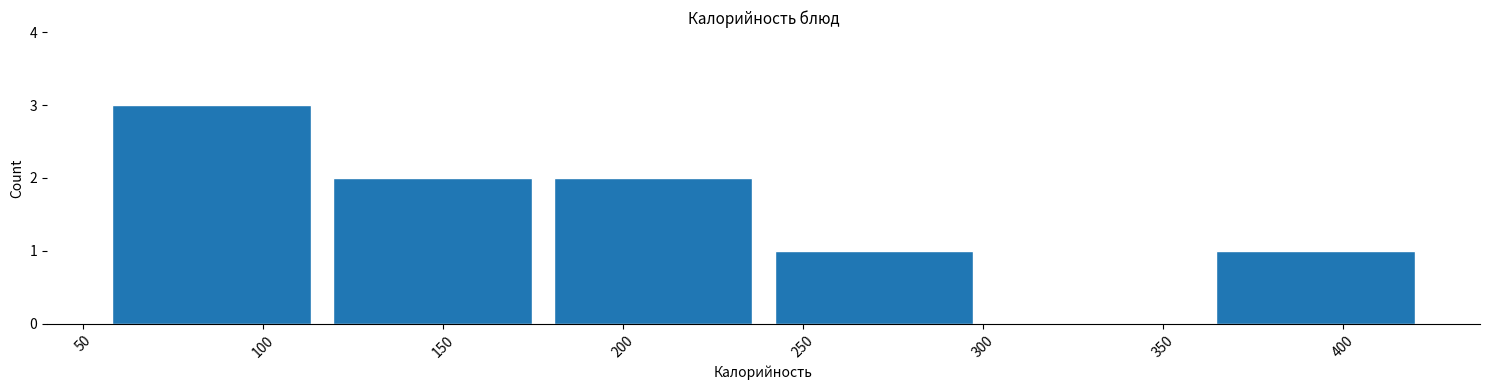

What is the height of the bar covering 360 to 425 on the x-axis? Neither the bar edges nor the heights are printed on the chart, so give them approximately, as read against the axes.

1